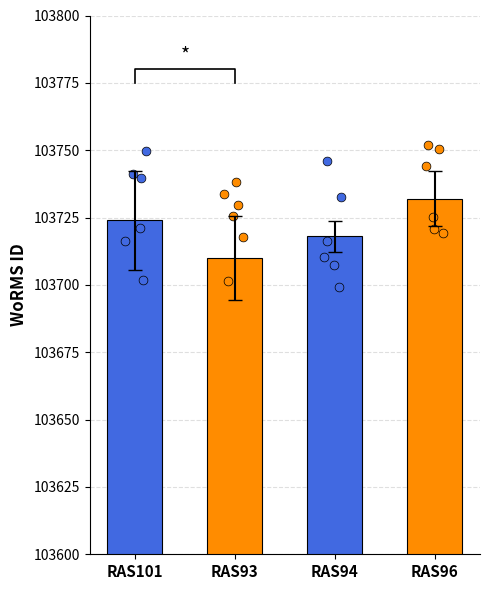

What is the ratio of the value at RAS93 to the value at RAS96?

1.0